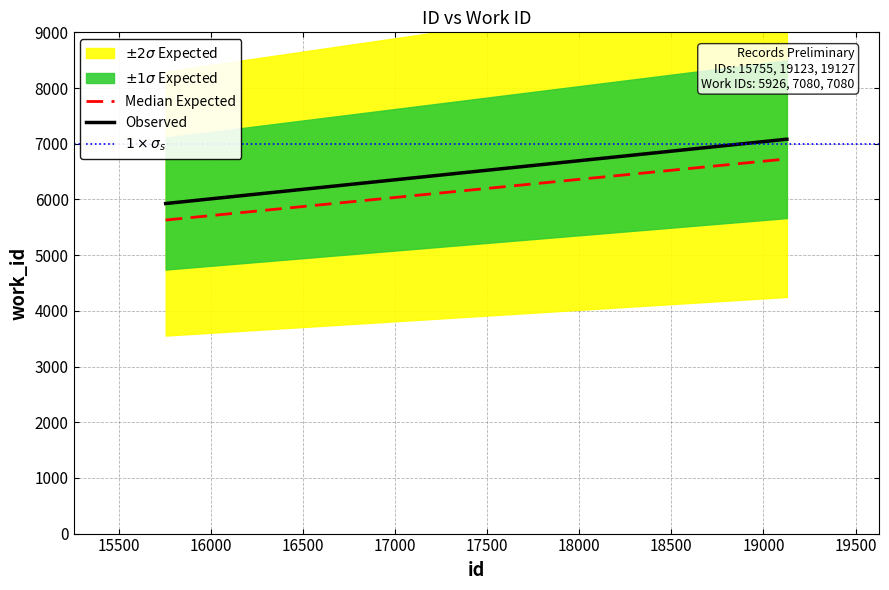

What is the average value of the work_id series?

6360.6